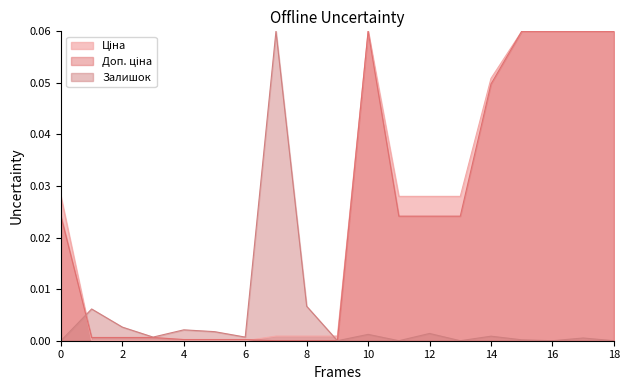

Does the chart display data point markers on the line(s)?

No